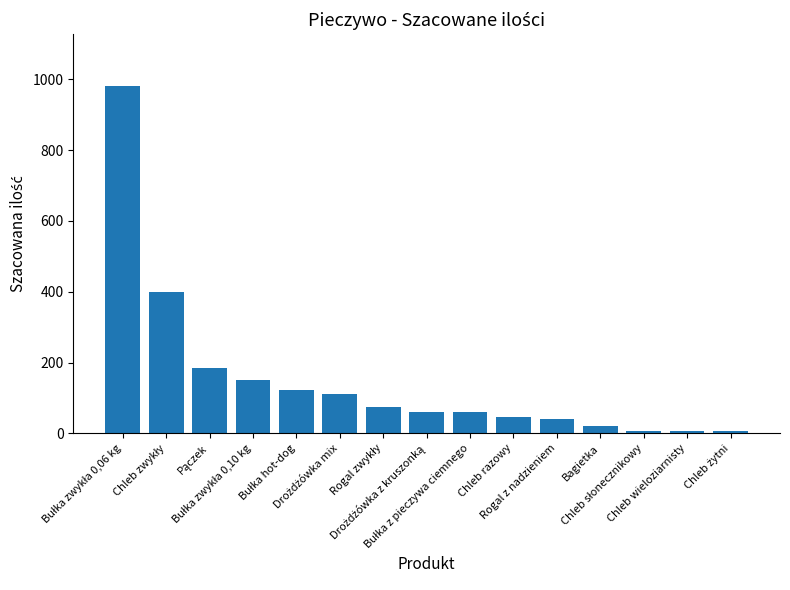

What is the difference between the maximum and minimum values?

974